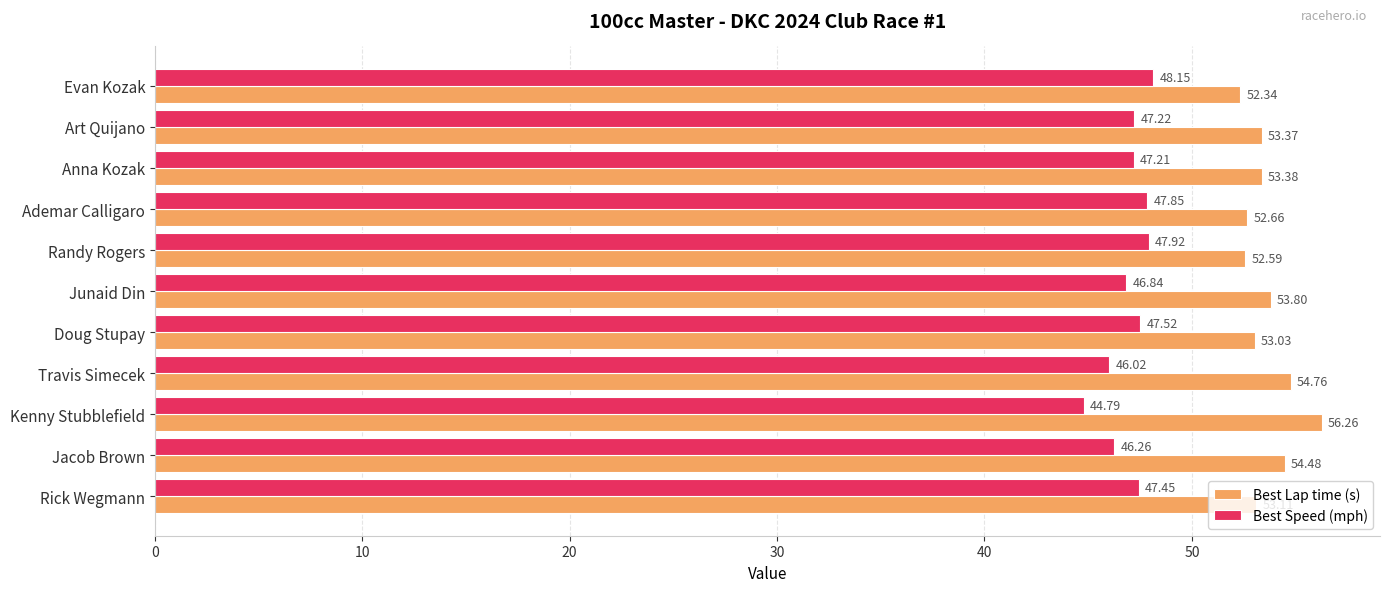

Which category has the highest value in the Best Speed (mph) series?

Evan Kozak